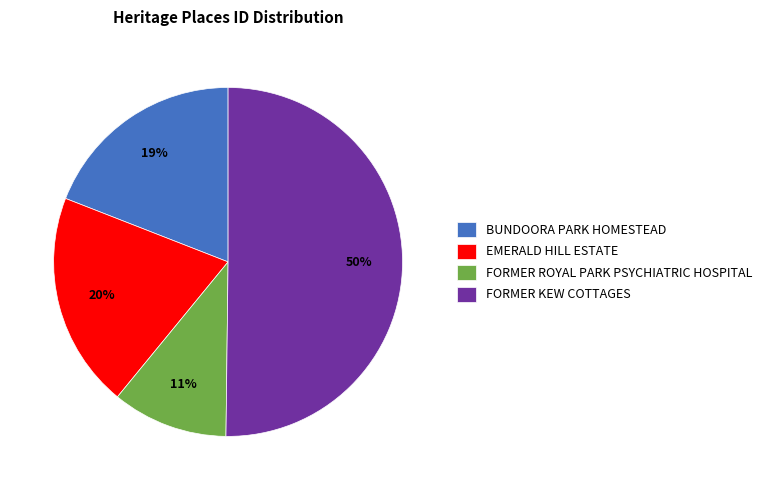

Do FORMER KEW COTTAGES and FORMER ROYAL PARK PSYCHIATRIC HOSPITAL together represent more than half of the pie?

Yes